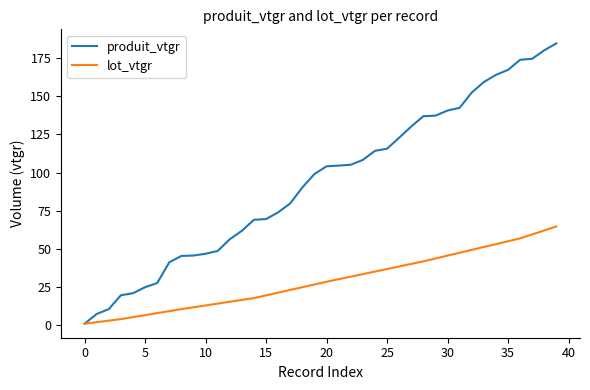

Which series has the widest spread of values?

produit_vtgr